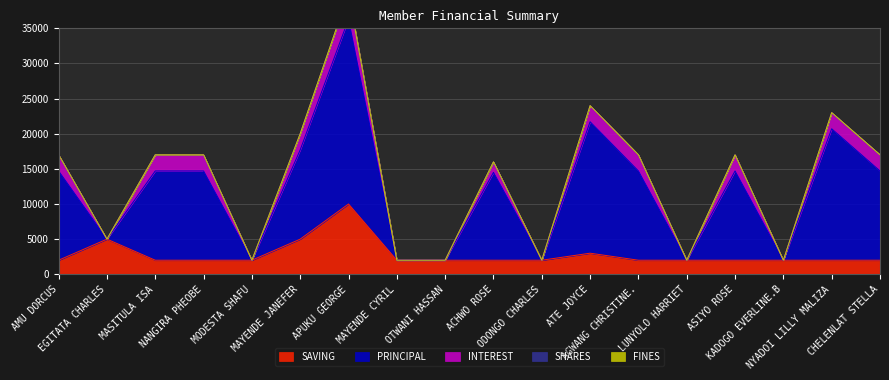

Which has a higher value, ATE JOYCE or EGITATA CHARLES?

EGITATA CHARLES